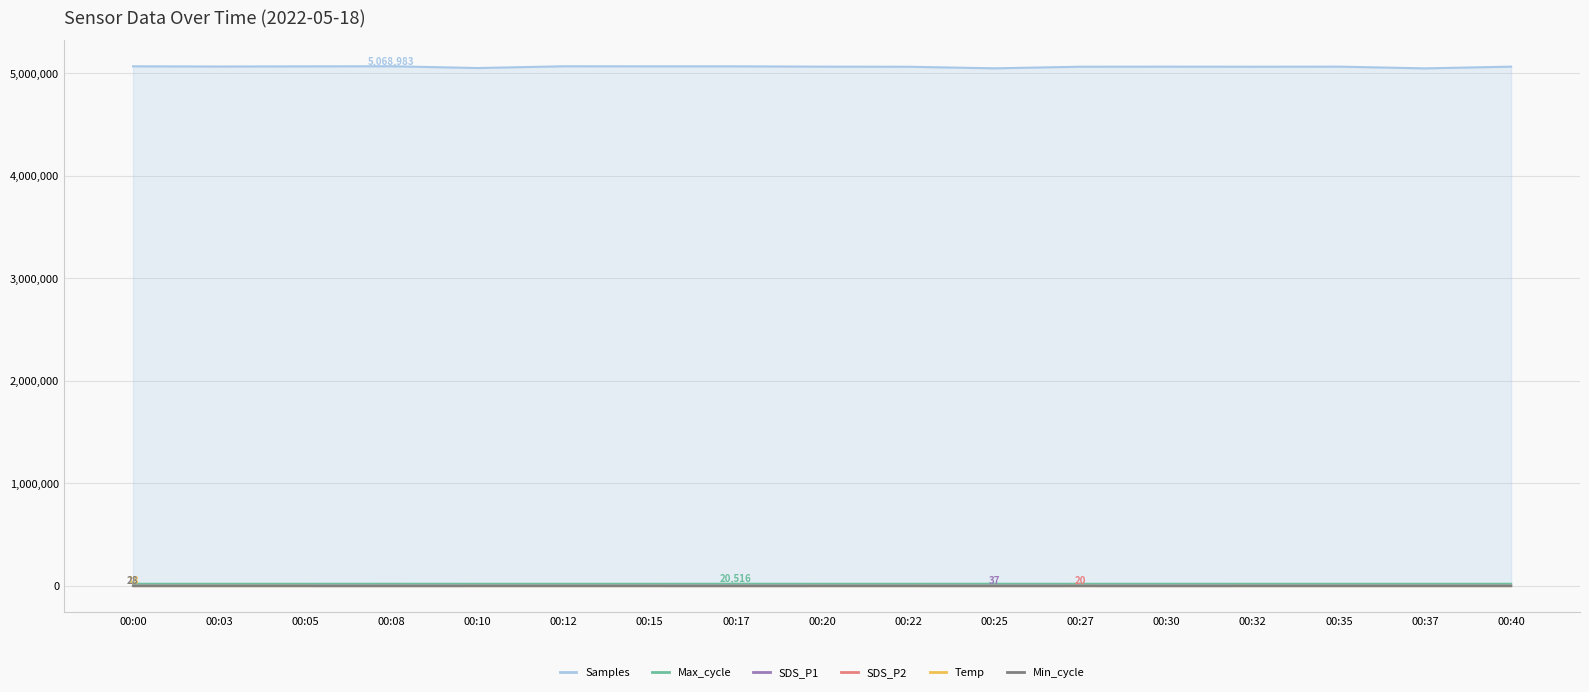

What is the value of the SDS_P1 point at the 17th from the left?

27.4